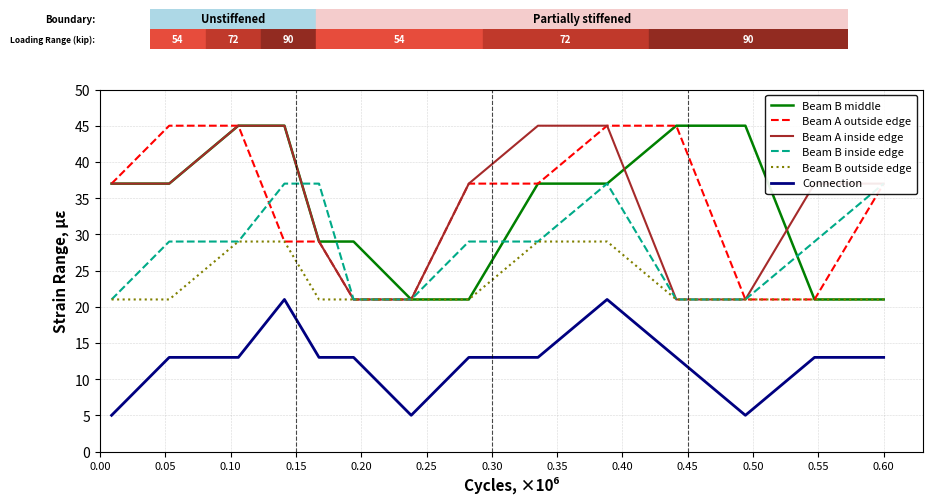

What is the greatest value displayed?

45